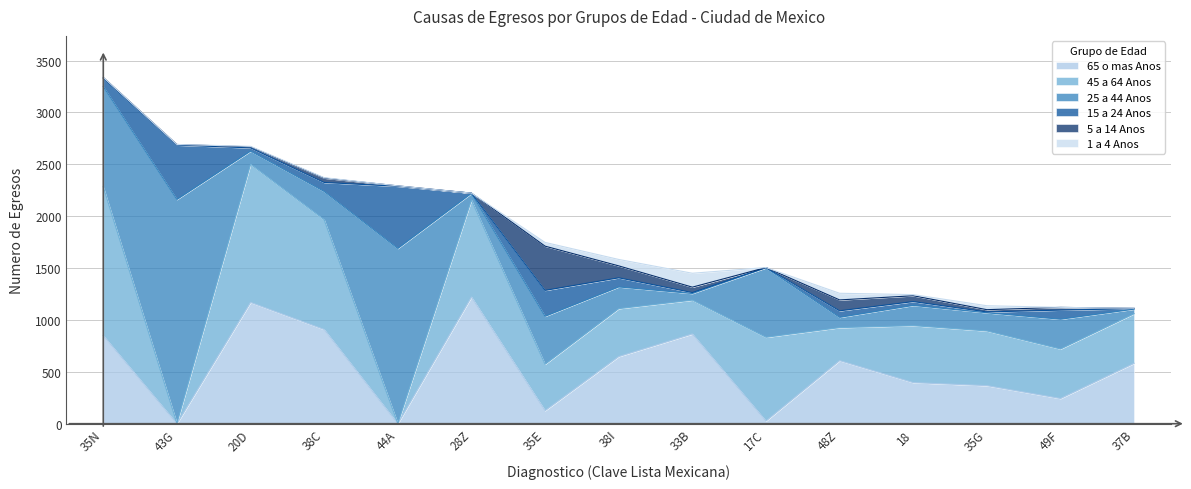

What is the difference between the 5 a 14 Anos values at 18 and 35E?

370